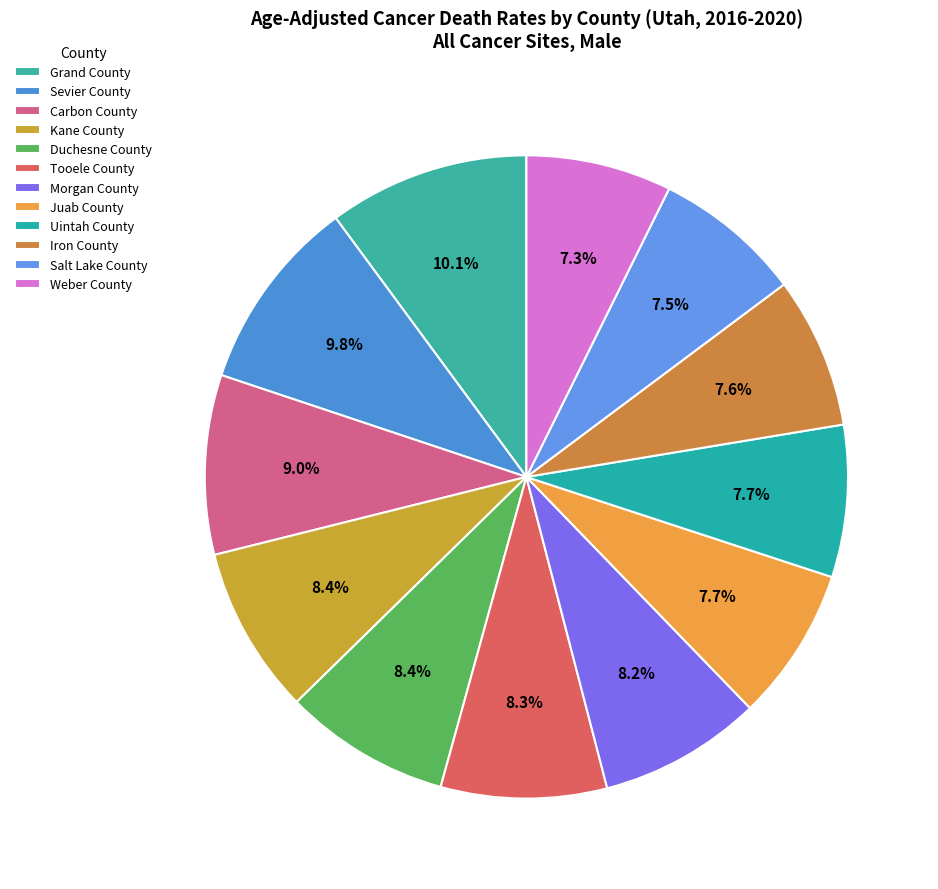

Which category has the biggest portion of the pie?

Grand County